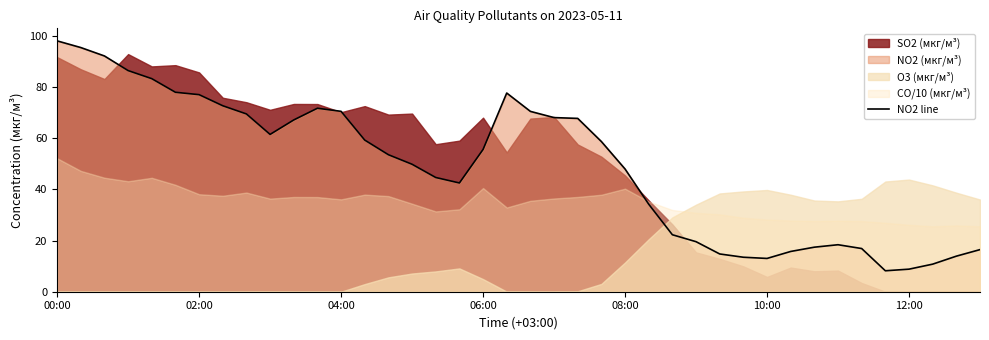

Where is the first local minimum?

9